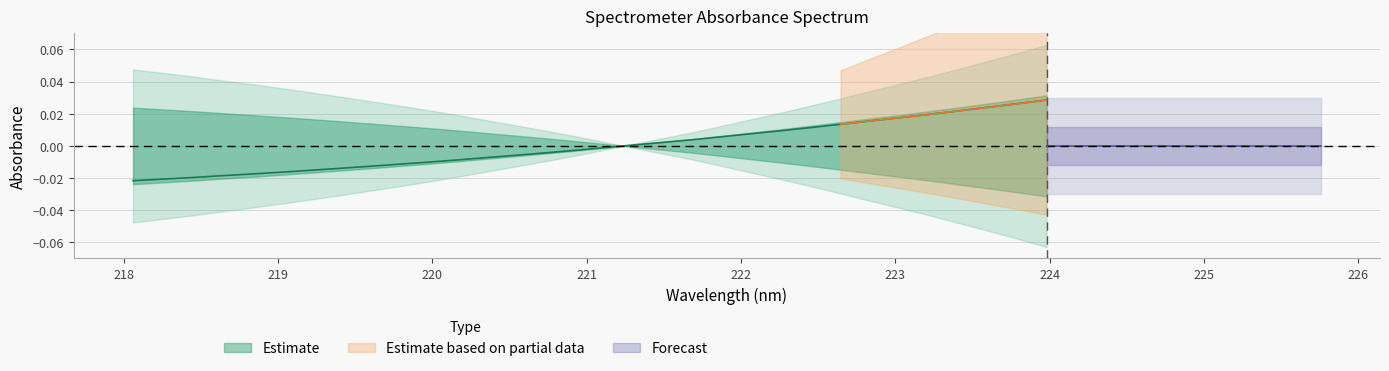

How many values are below zero?

17